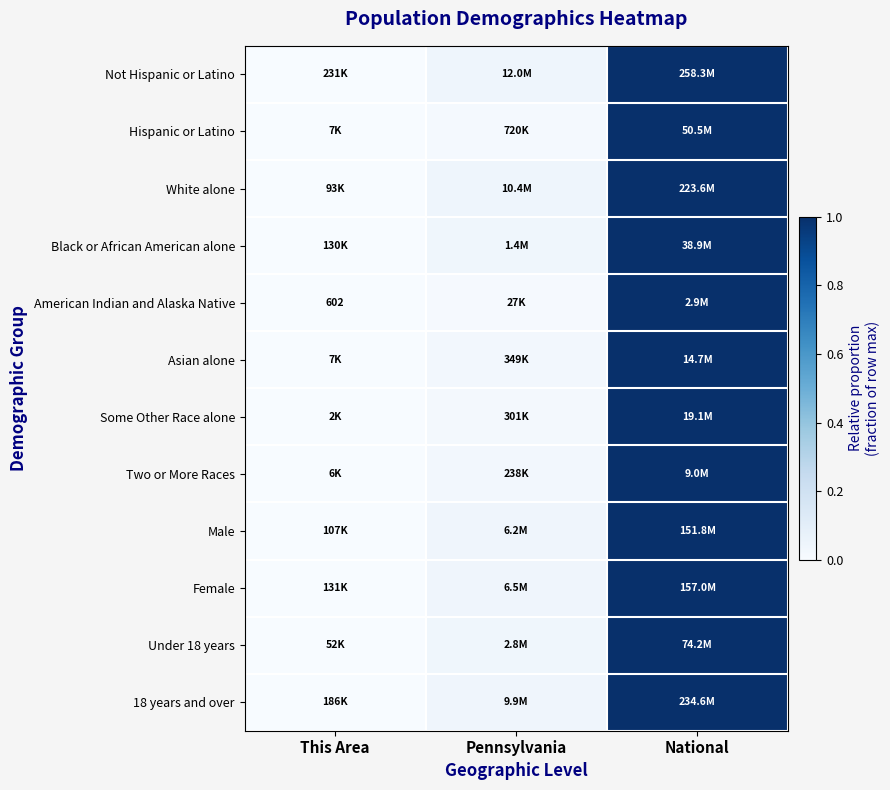

Between This Area and Pennsylvania, which is larger?

Pennsylvania